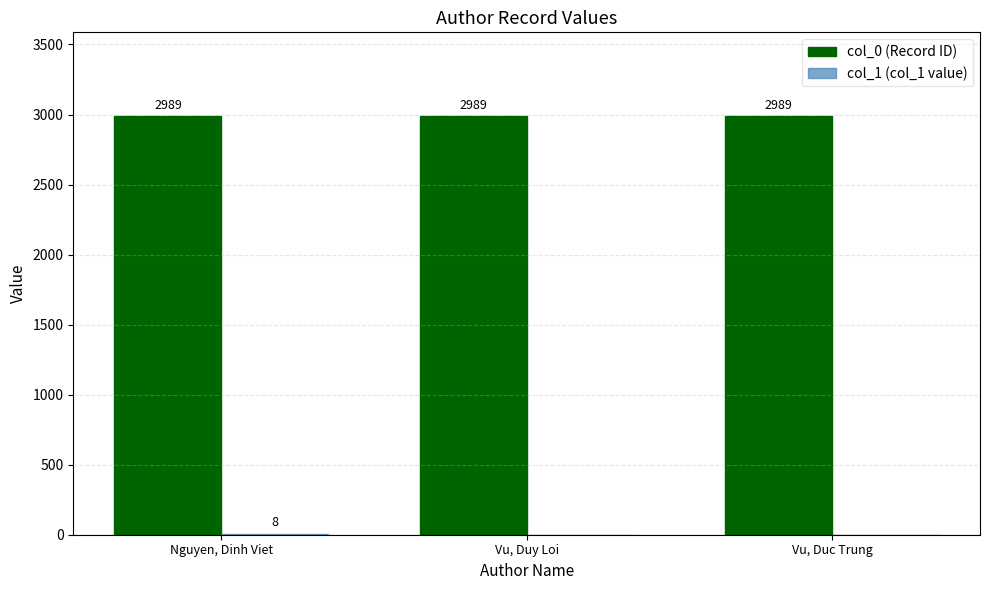

What is the spread (max minus min) of values at Vu, Duc Trung?

2989